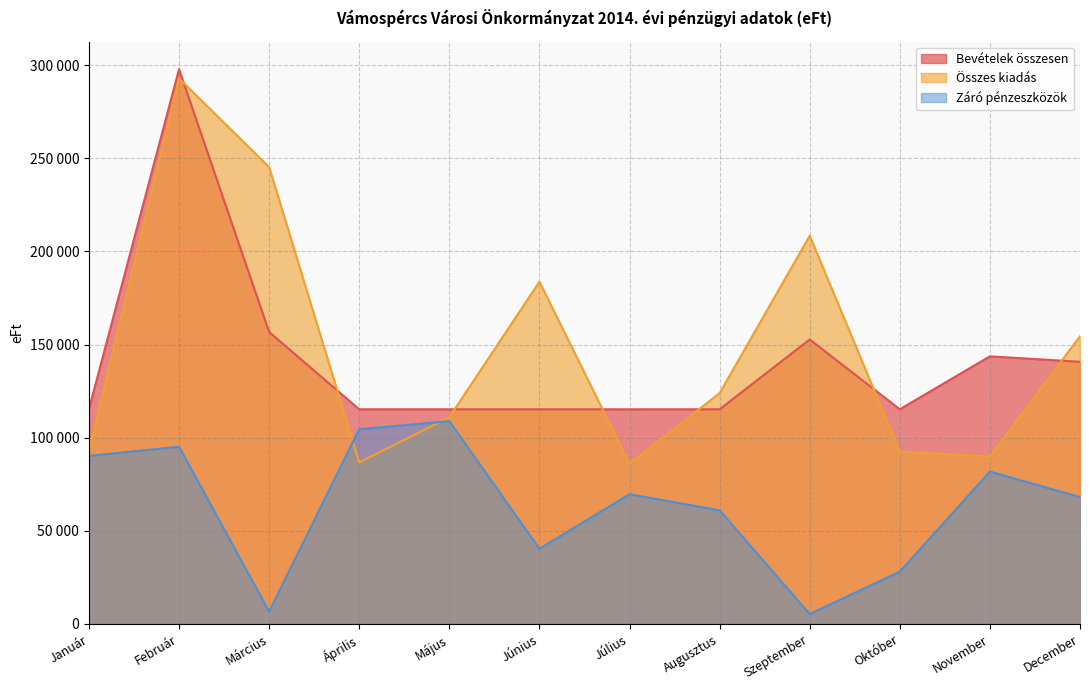

Is it true that Záró pénzeszközök equals 26651 at Június?

False